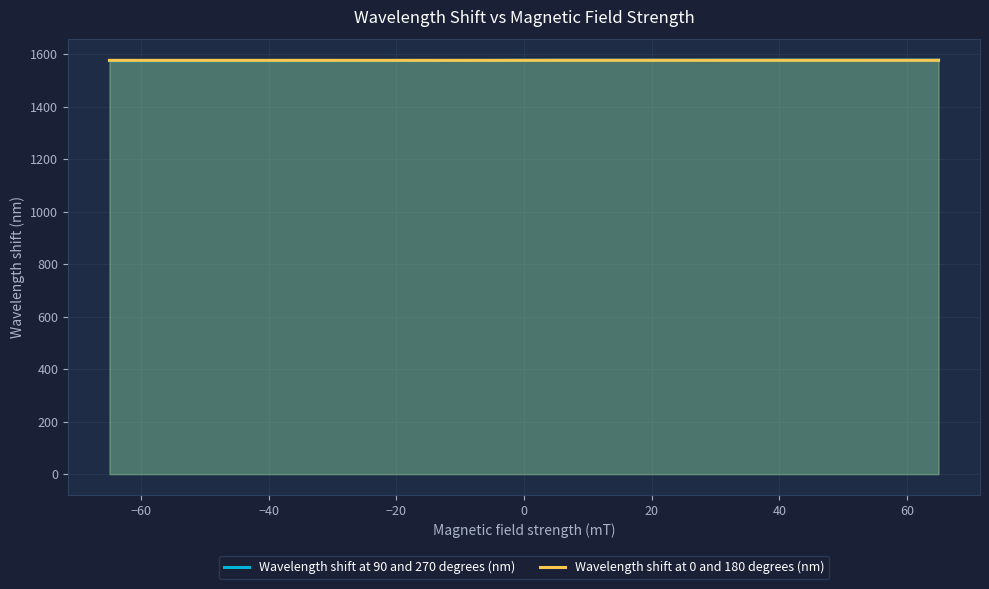

Which series ends up on top after the final intersection of Wavelength shift at 90 and 270 degrees (nm) and Wavelength shift at 0 and 180 degrees (nm)?

Wavelength shift at 90 and 270 degrees (nm)